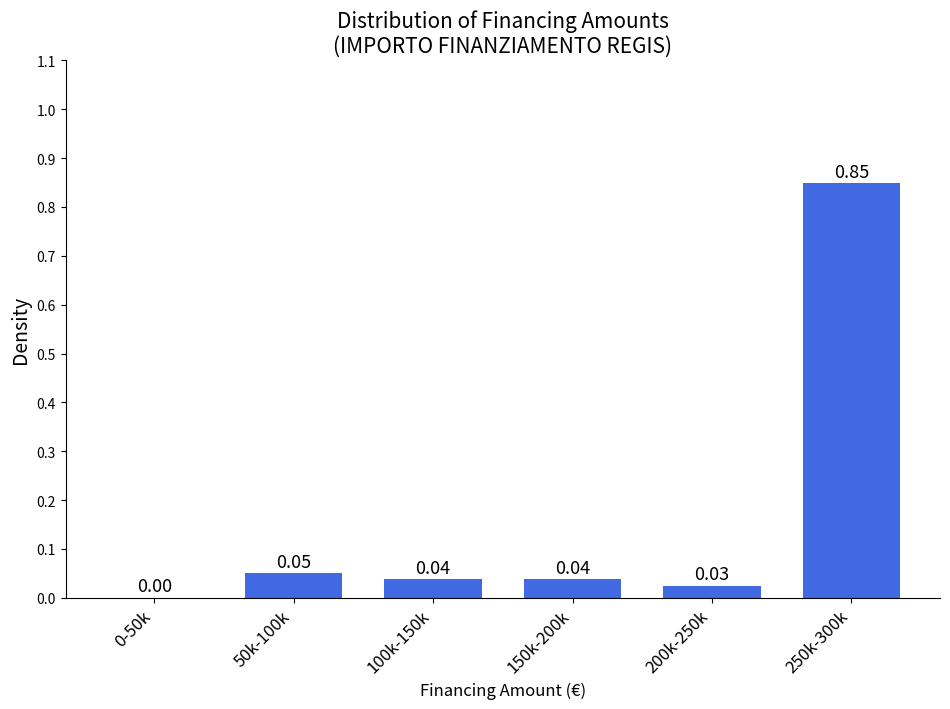

What is the sum of the values at 50k-100k and 250k-300k?

0.9